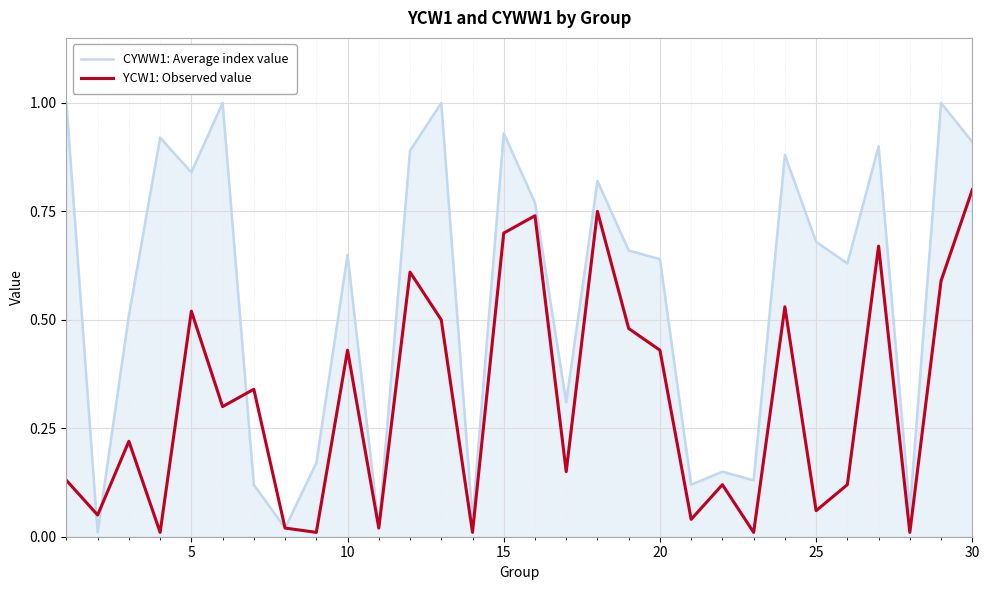

What is the highest value of the CYWW1: Average index value series?

1.0